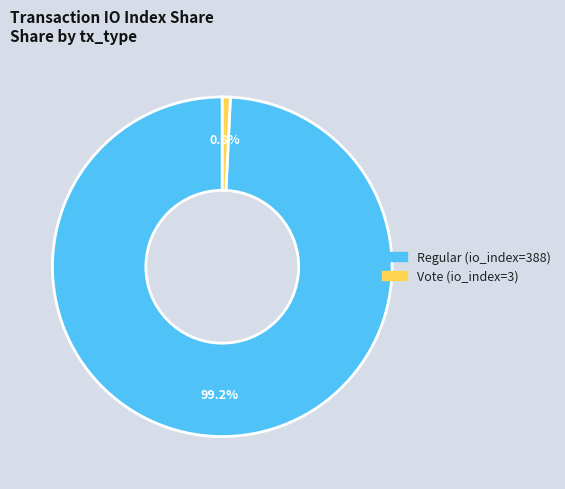

How many slices are in this pie chart?

2